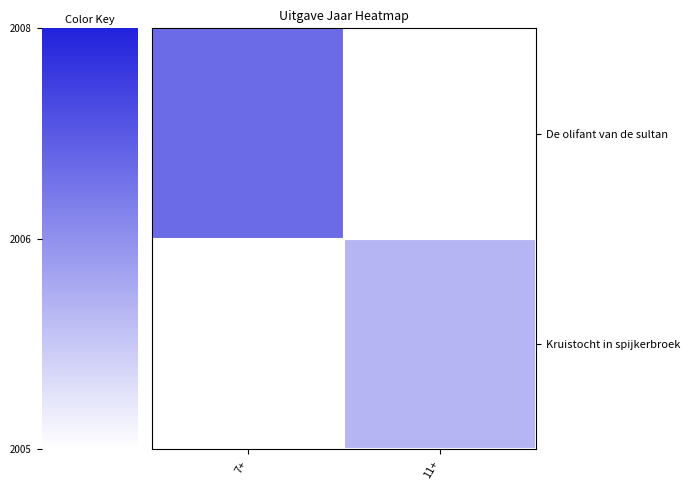

At how many categories does at least one series exceed 2006?

1